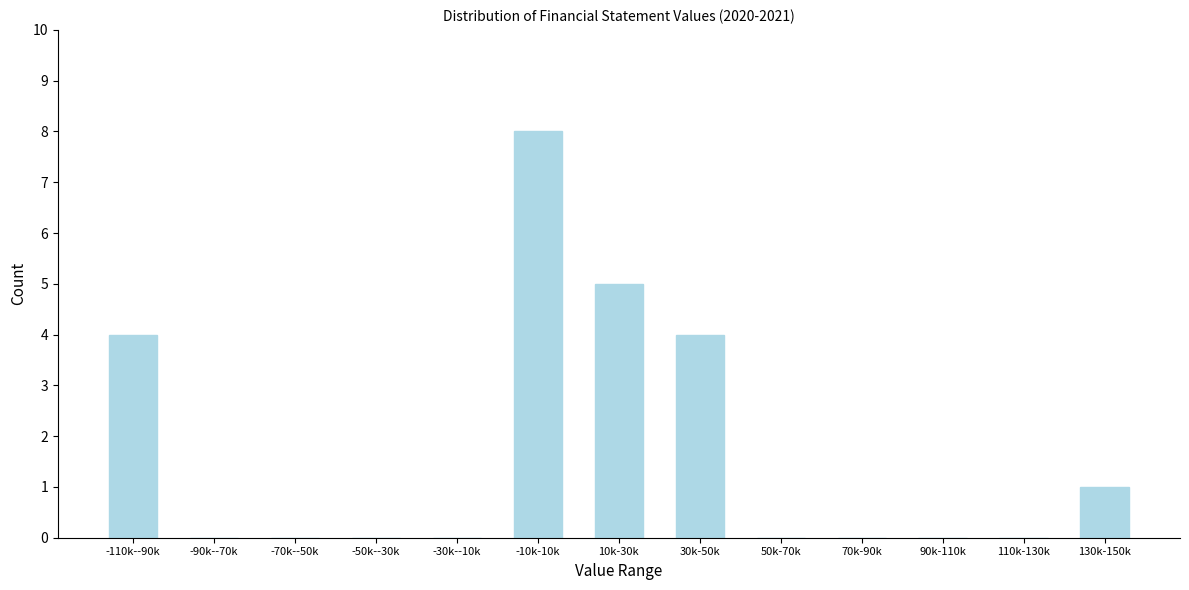

Reading right to left, extract all data points from this chart.

130k-150k=1	110k-130k=0	90k-110k=0	70k-90k=0	50k-70k=0	30k-50k=4	10k-30k=5	-10k-10k=8	-30k--10k=0	-50k--30k=0	-70k--50k=0	-90k--70k=0	-110k--90k=4